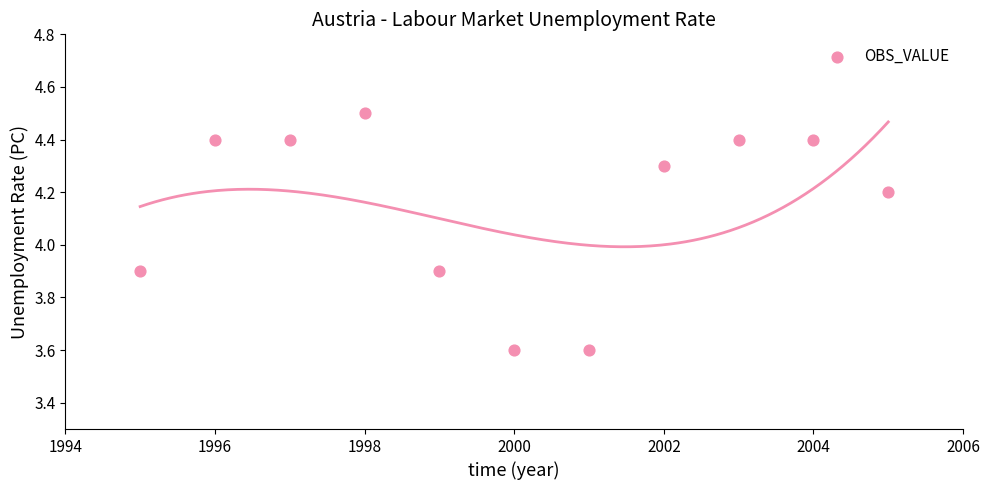

What is the average Y value?

4.1